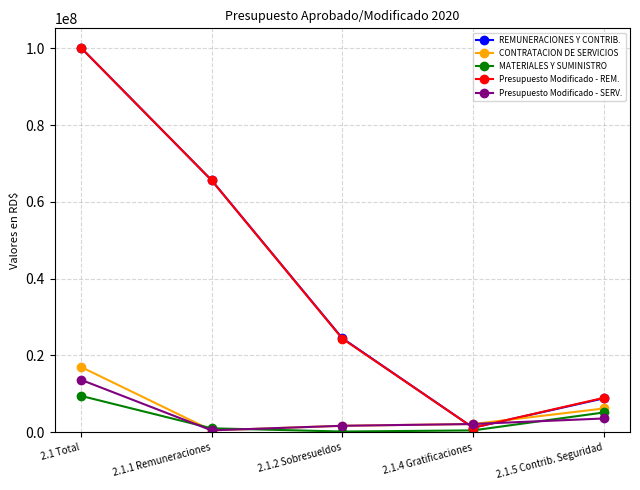

Which category has the highest value across all series?

2.1 Total